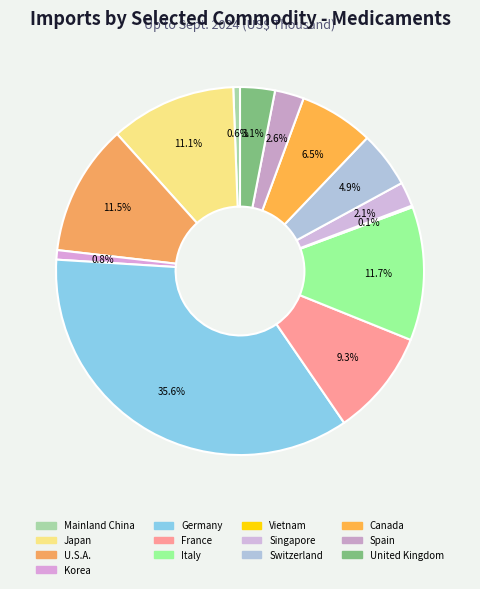

What percentage is the Canada slice, to the nearest percent?

7%